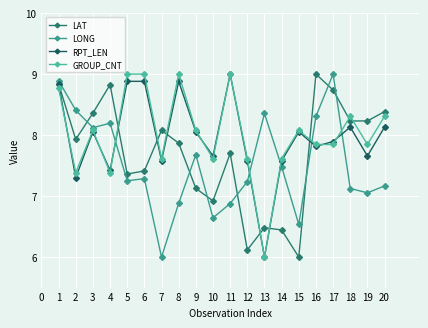

Is this an area chart (filled region under the line)?

No